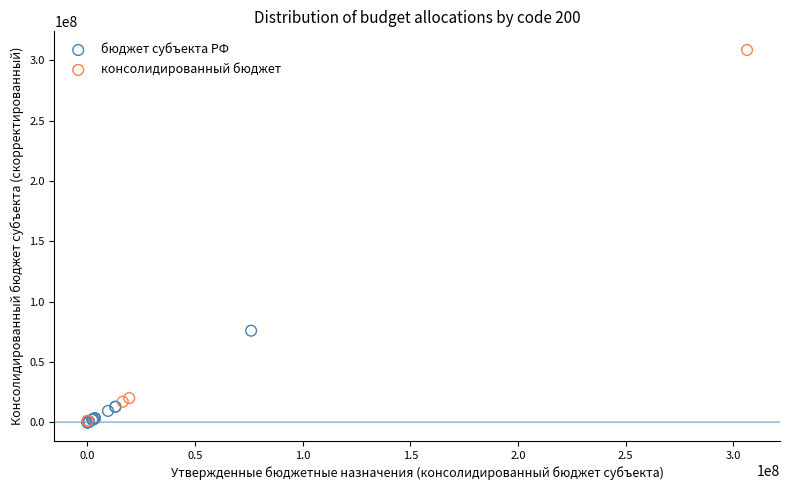

Which series reaches the maximum Y coordinate?

консолидированный бюджет